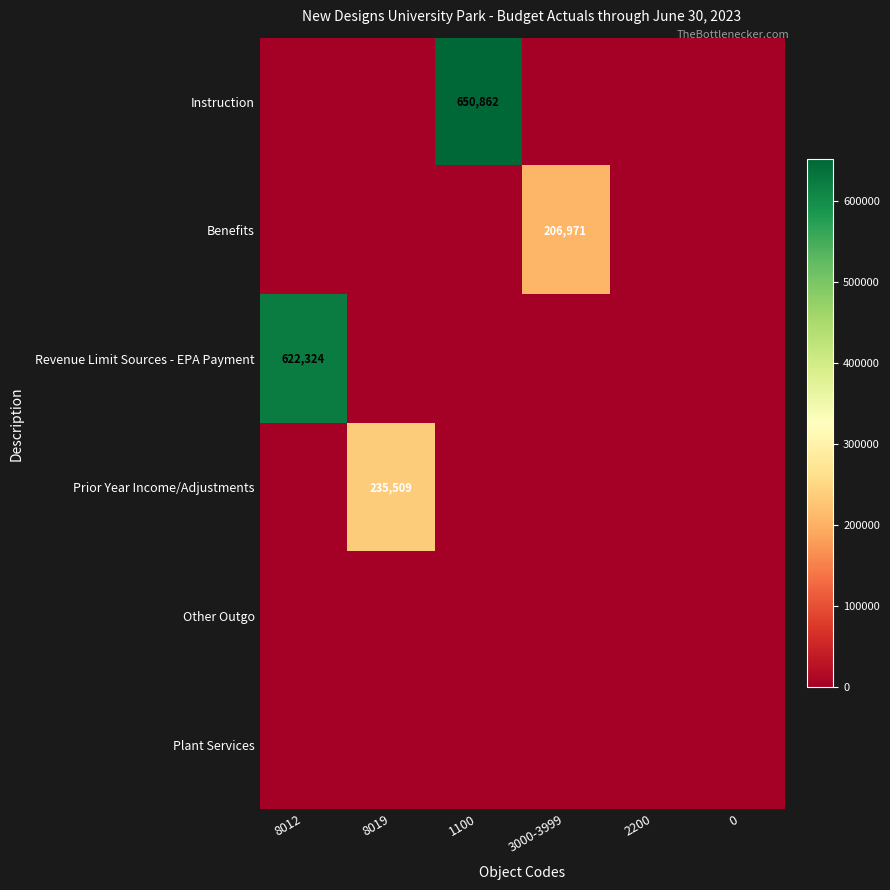

Is it true that Instruction equals 650862 at 1100?

True